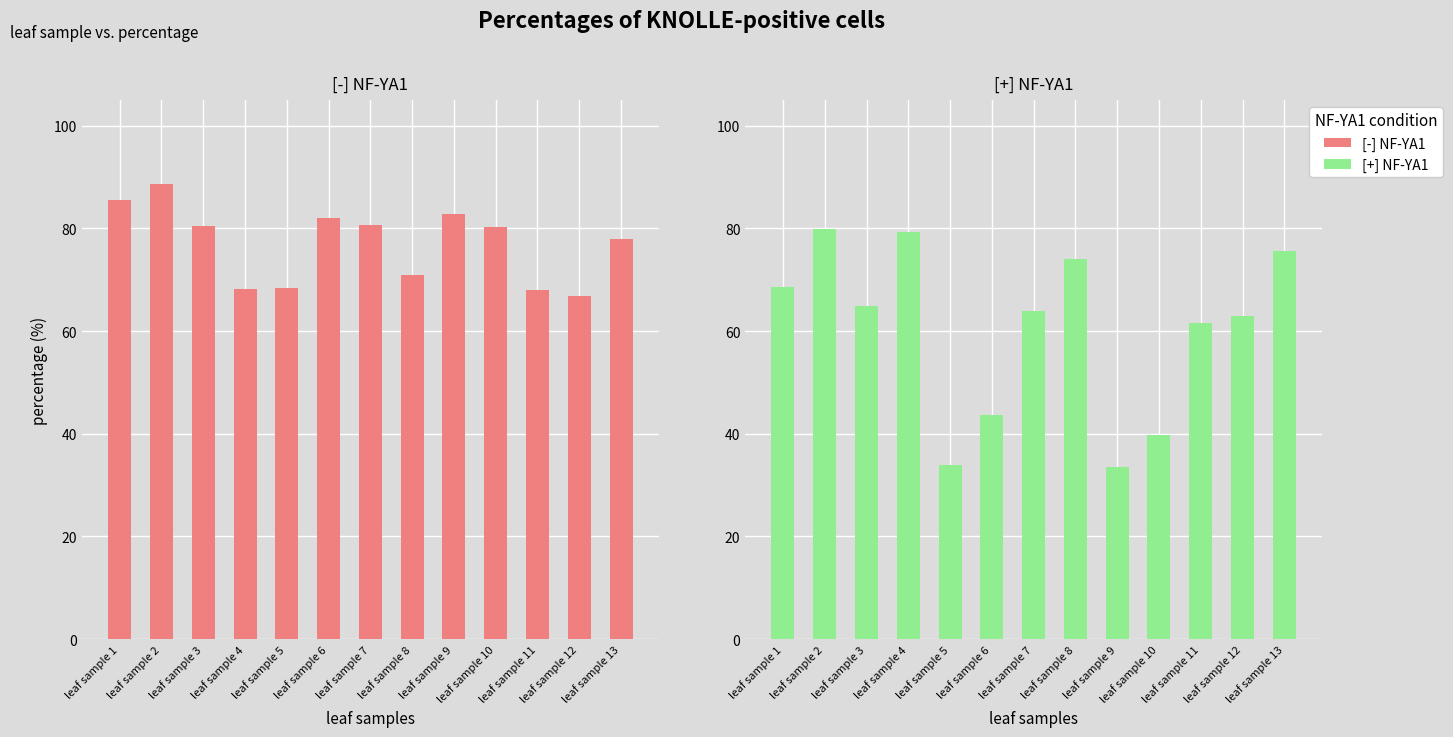

Count the number of categories in the chart.

13